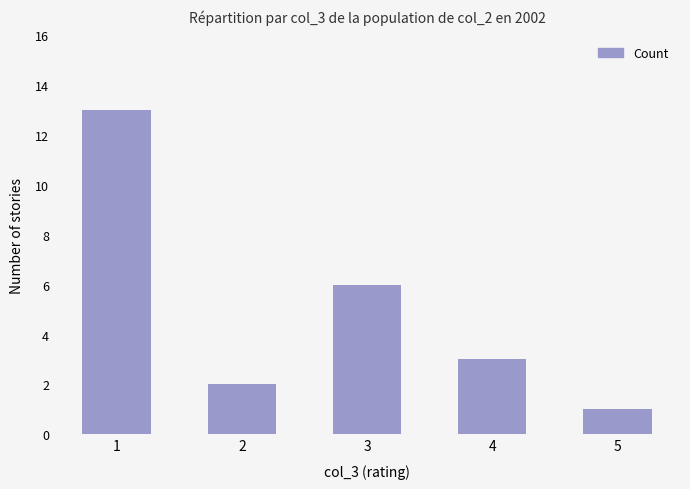

What is the change in value from 2 to 4?

+1